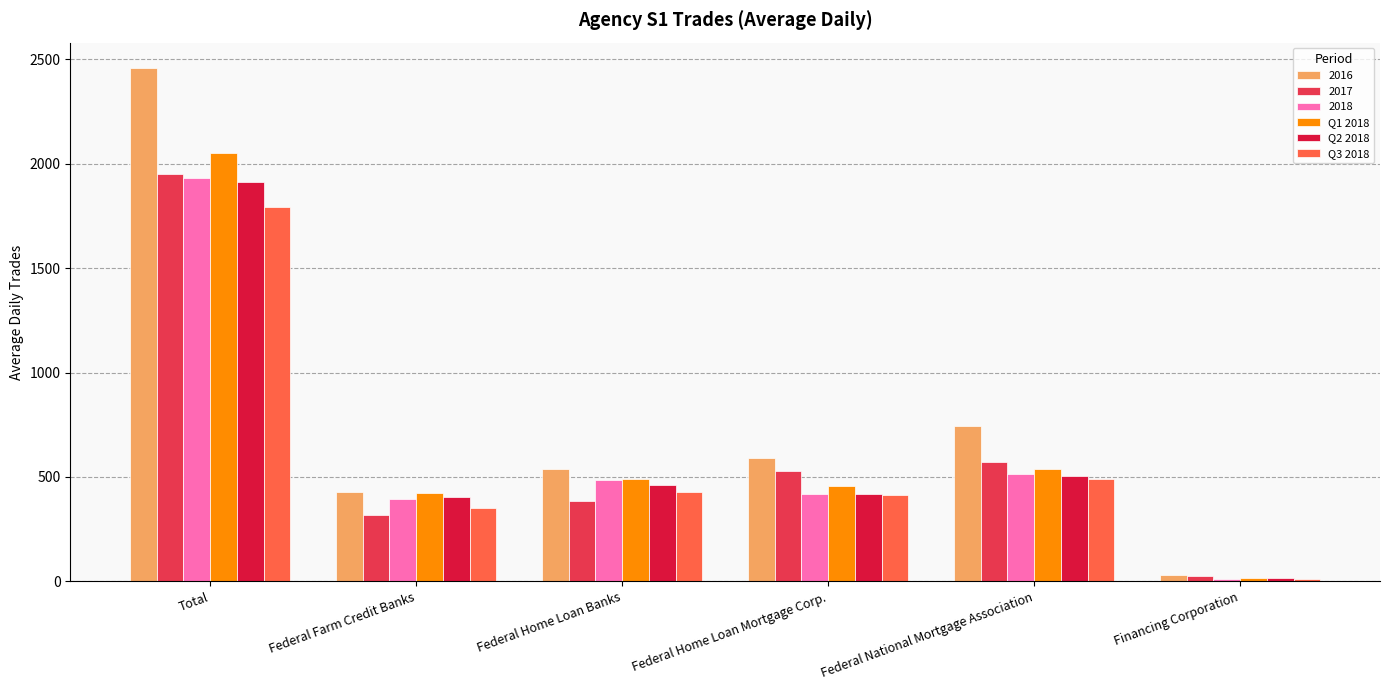

Is it true that Q2 2018 equals 226.7 at Federal Farm Credit Banks?

False